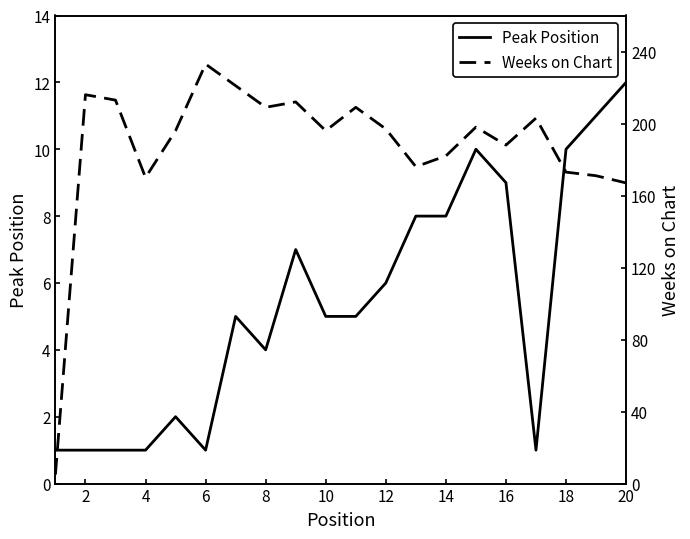

What is the sum of the Peak Position values at 8 and 14?

12